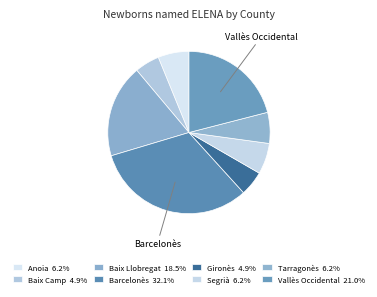

To the nearest percent, what is the difference between the largest and smallest slice percentages?

27%